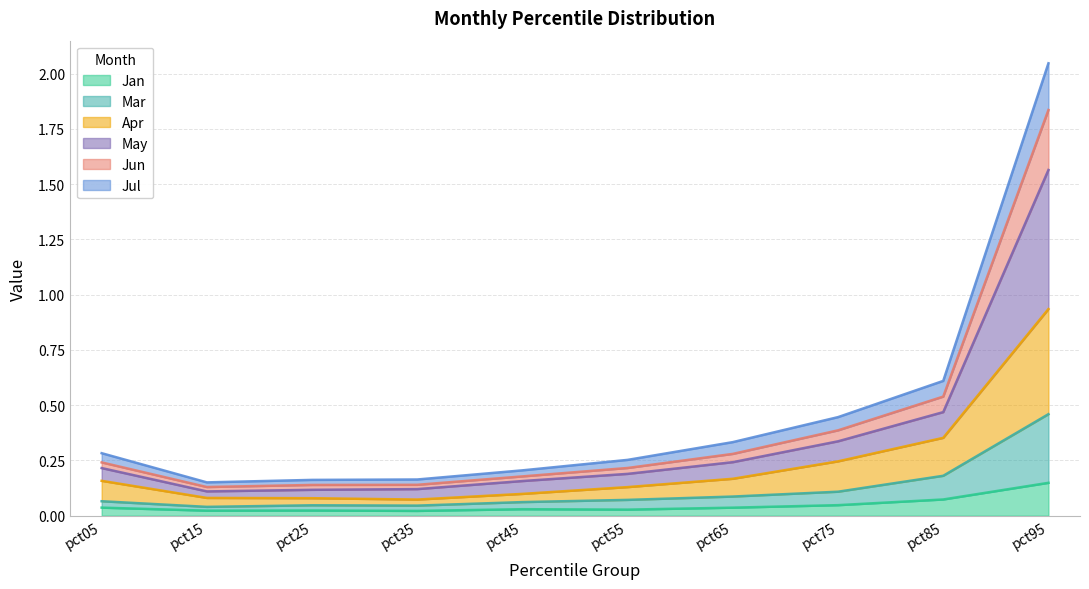

True or false: Jan and Apr intersect in this chart.

False